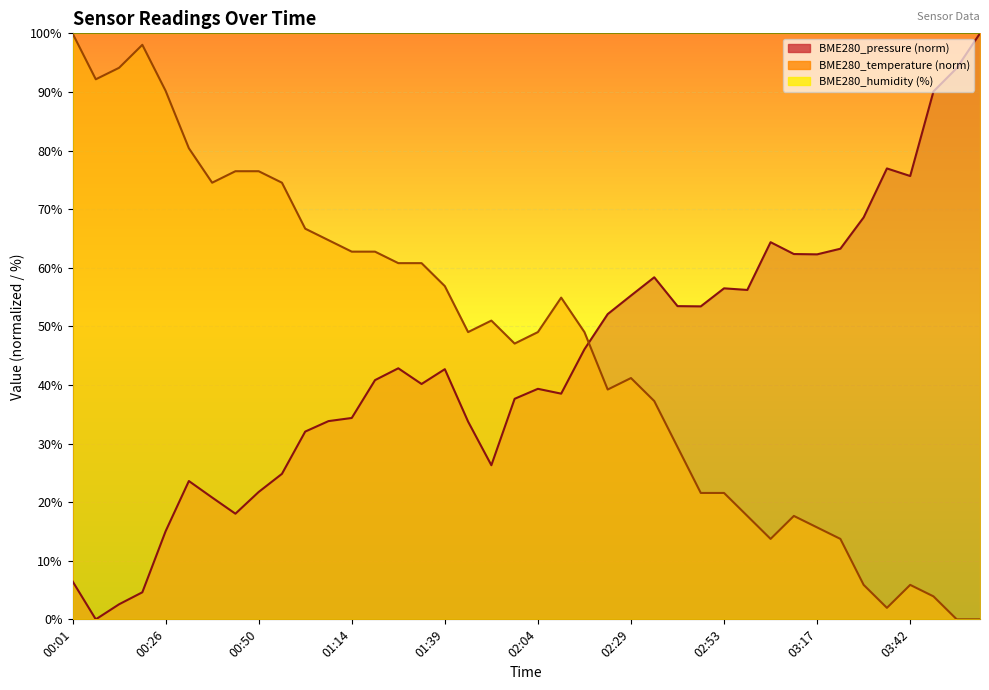

List the series in order of their overall mean, lowest first.

BME280_pressure, BME280_temperature